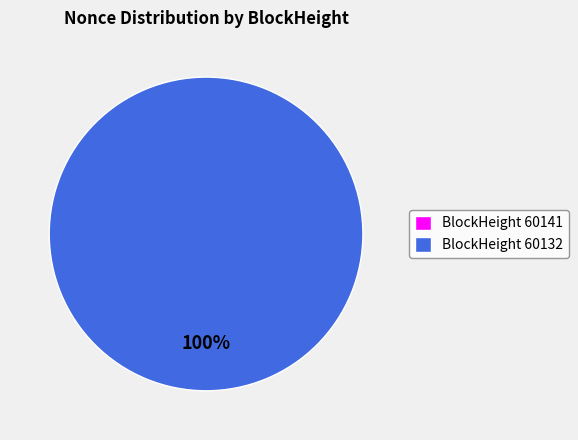

Which category accounts for the majority?

60132